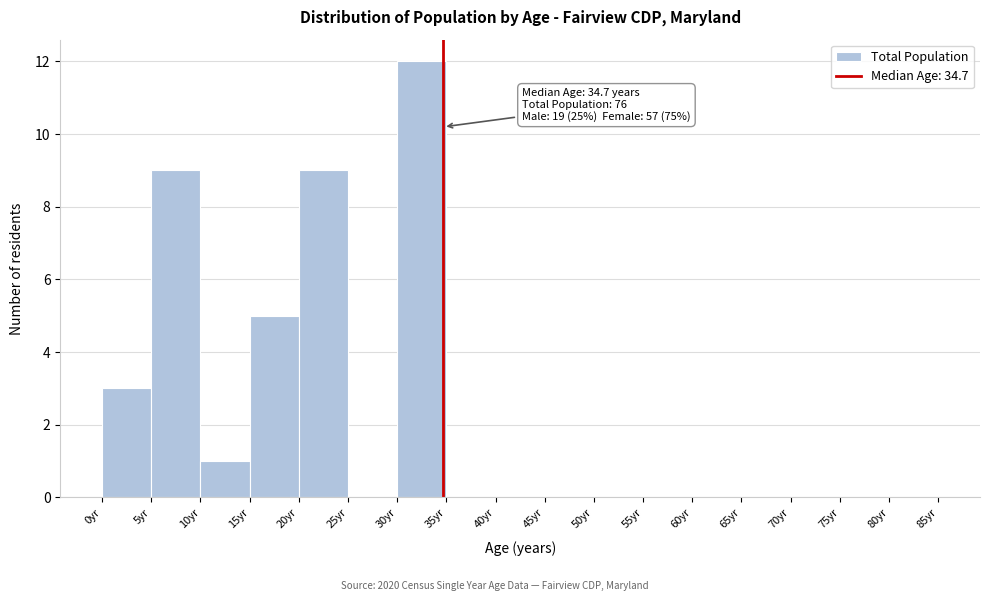

Over which range of the x-axis is the bar tallest?

30 to 35